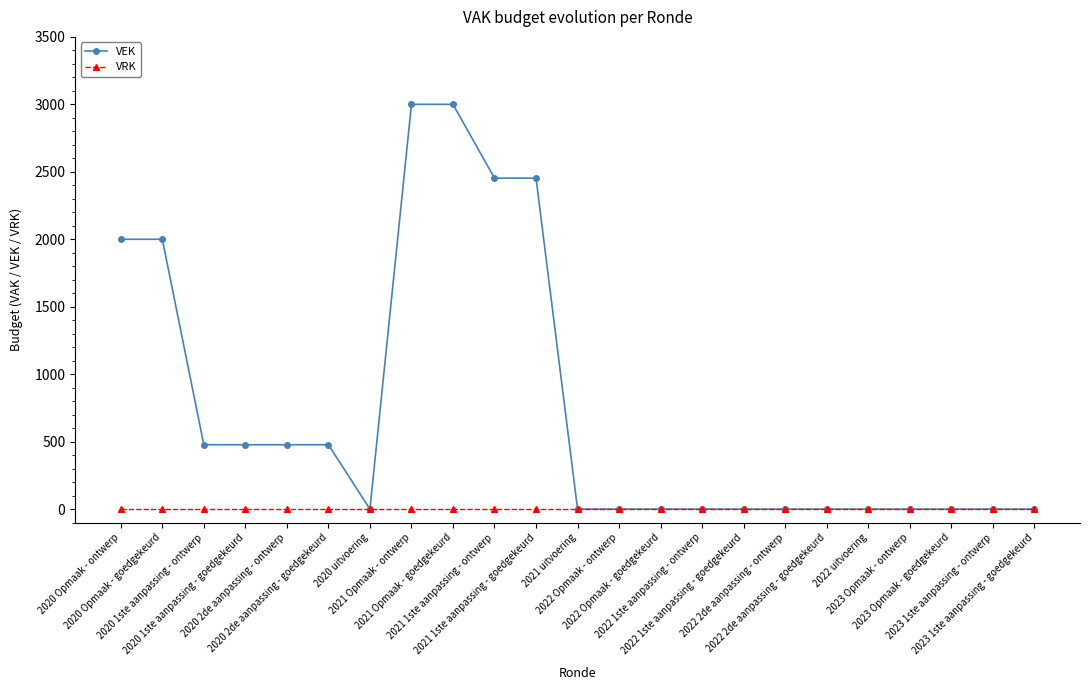

What value does the VEK series have at 2021 1ste aanpassing - ontwerp?

2453